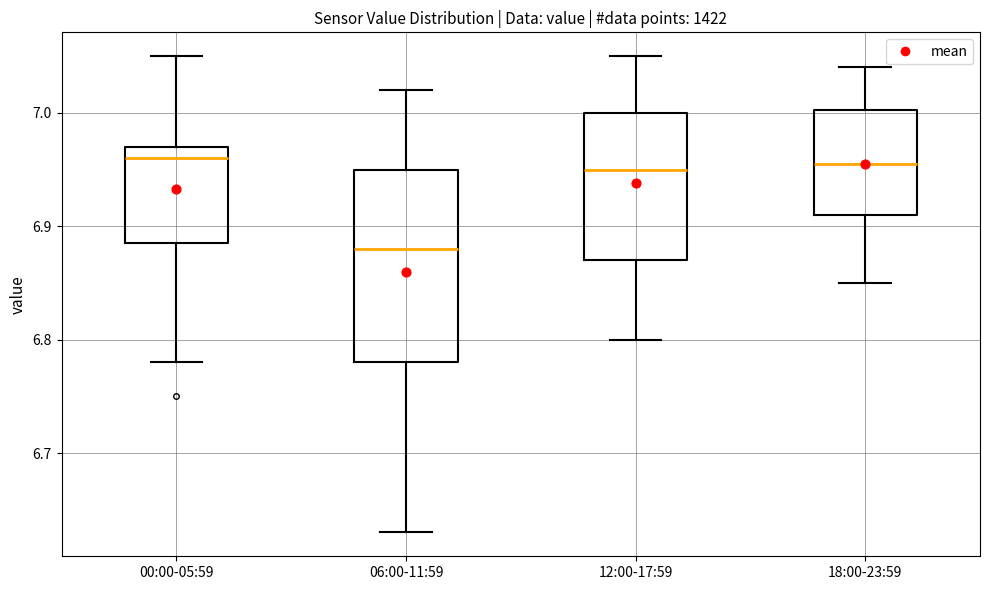

Which box is the tallest, from its lower edge to its upper edge?

06:00-11:59